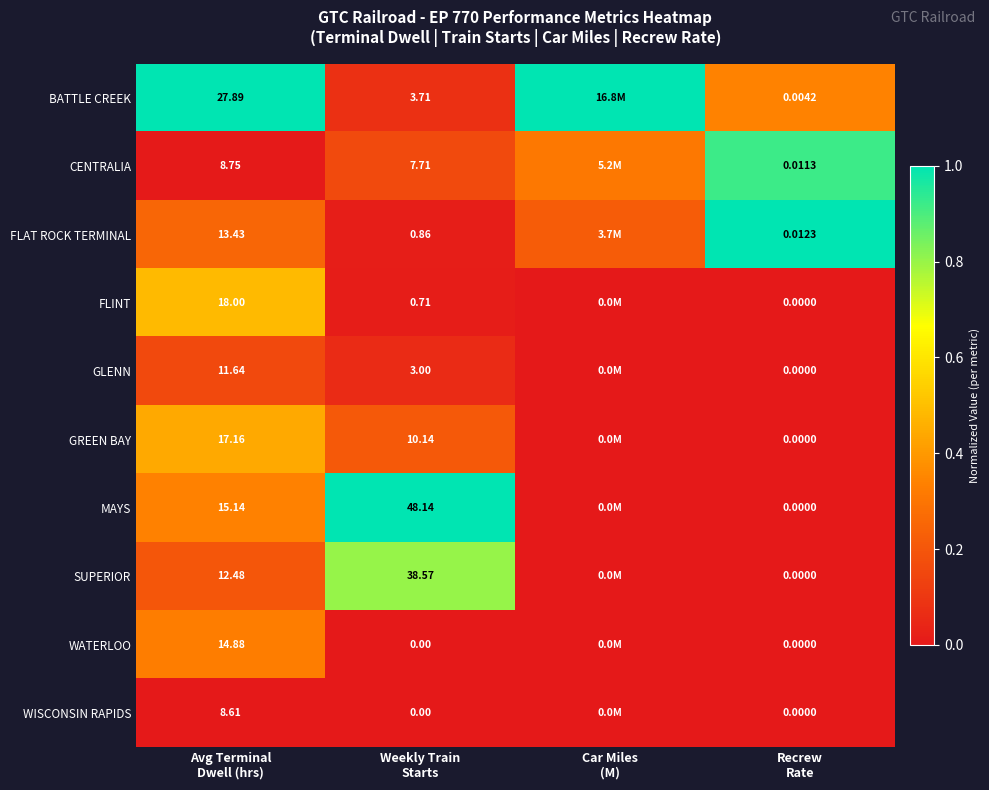

At which label is SUPERIOR closest to 0?

Car Miles (M)